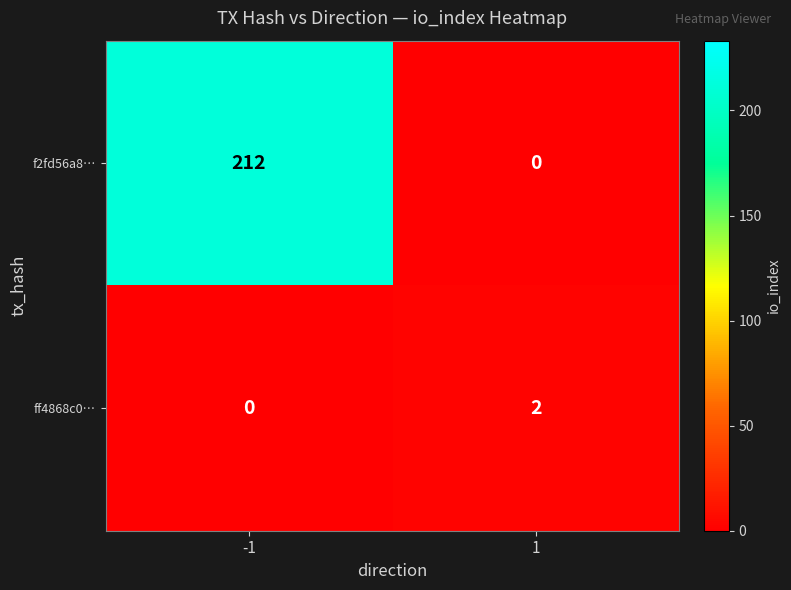

Is it true that ff4868c0… equals 2 at 1?

True